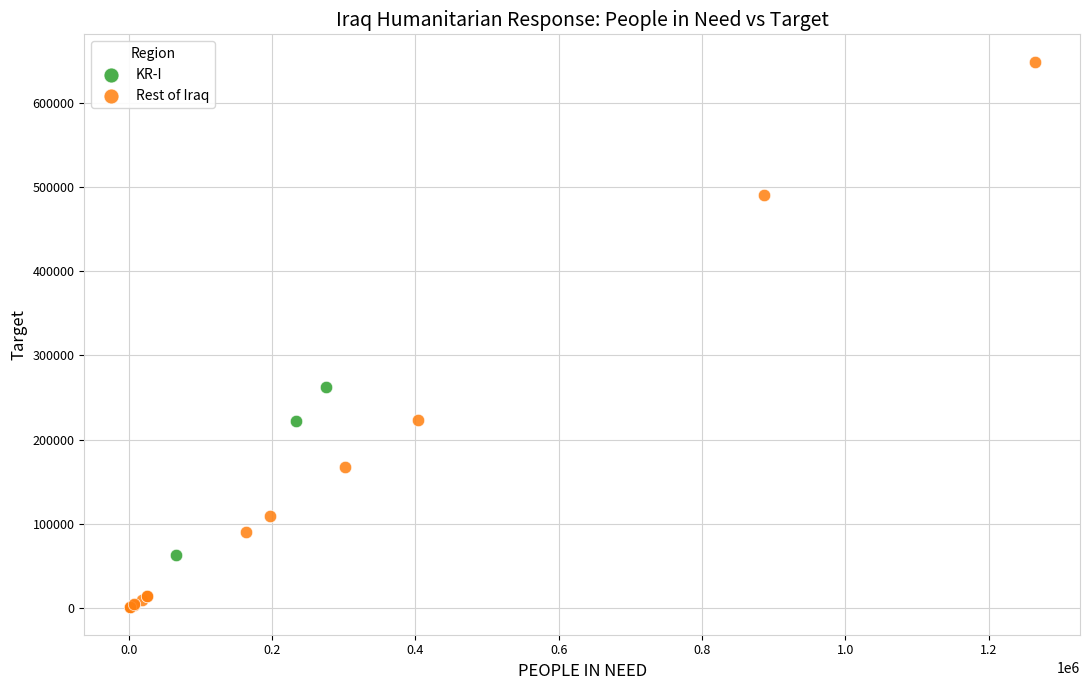

Which series contains the highest Y value?

Rest of Iraq